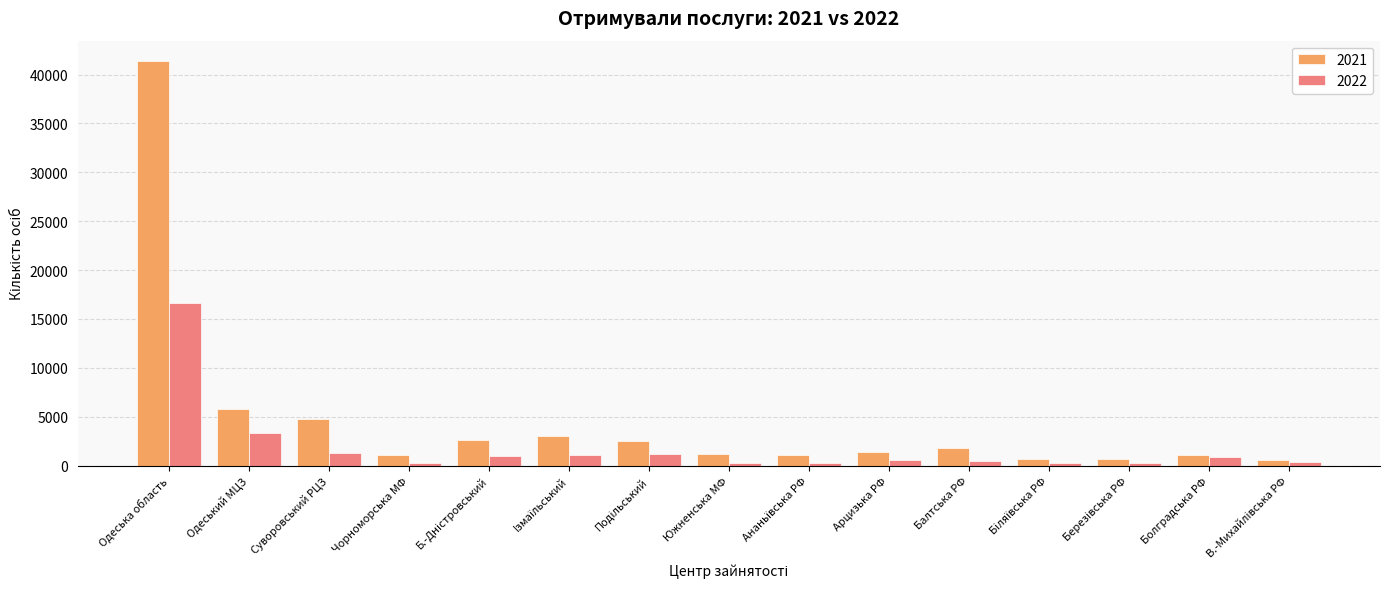

How many values in the 2021 series are below 1355?

7